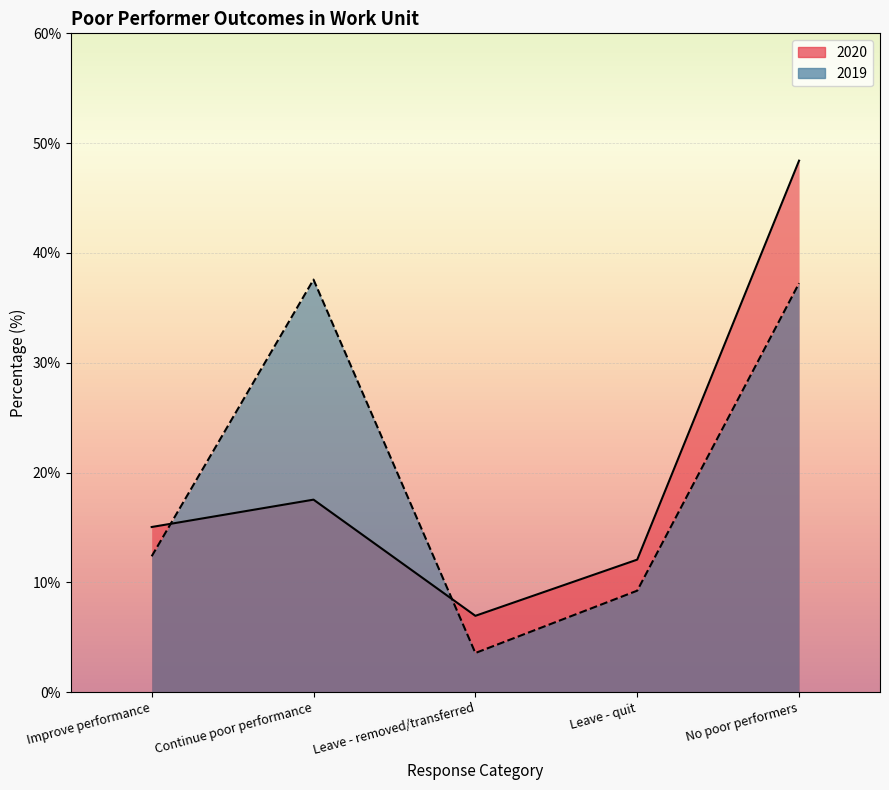

True or false: 2020 has a value of 0.2 at Leave - quit.

False